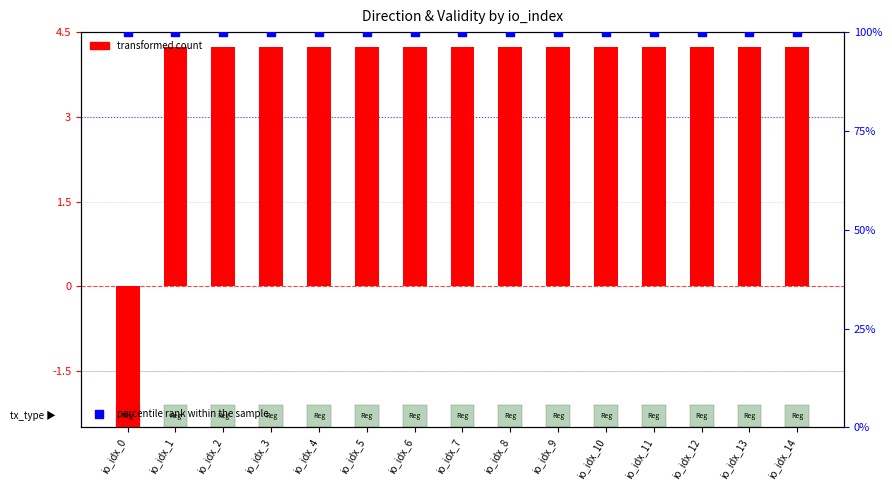

Which series has the largest total across all categories?

percentile rank within the sample